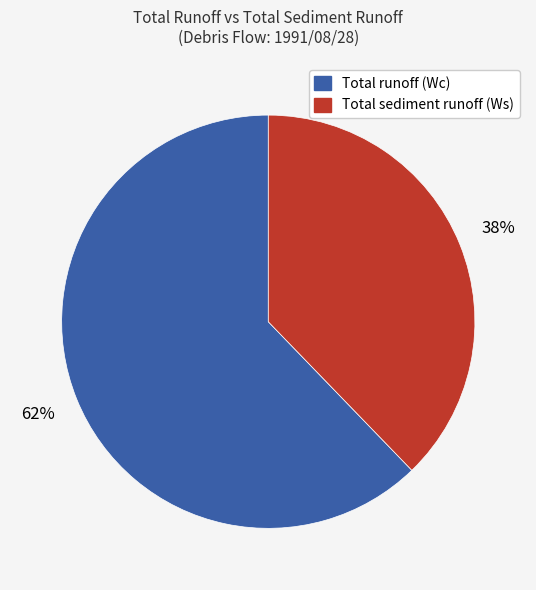

The Total sediment runoff (Ws) slice represents 30% of the pie. True or false?

False